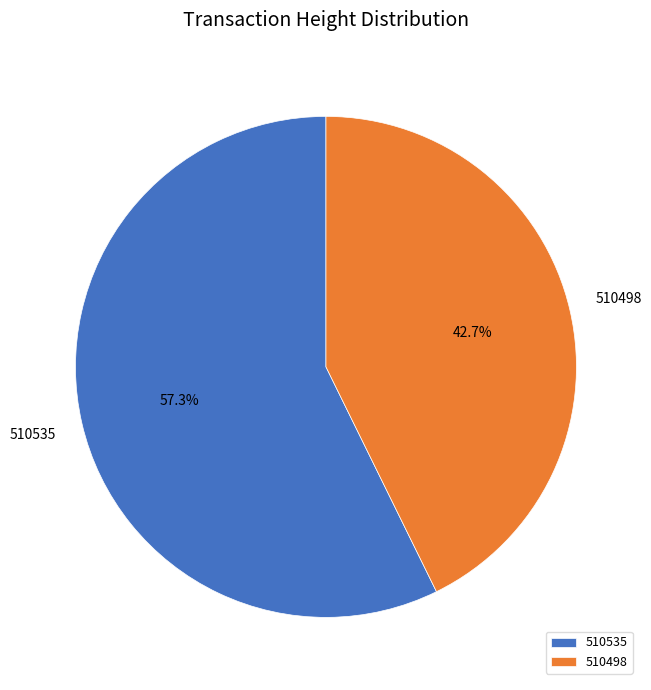

Does 510535 represent more than half of the total?

Yes